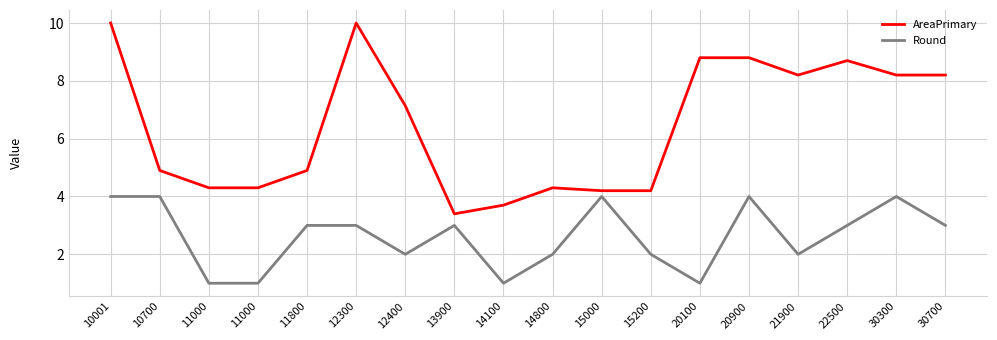

True or false: AreaPrimary has more than 1 interior local peaks.

True